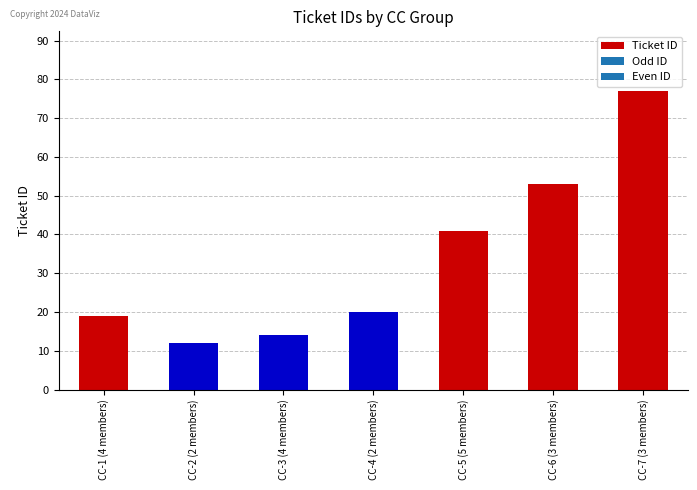

What is the difference between the second highest and second lowest values?

39